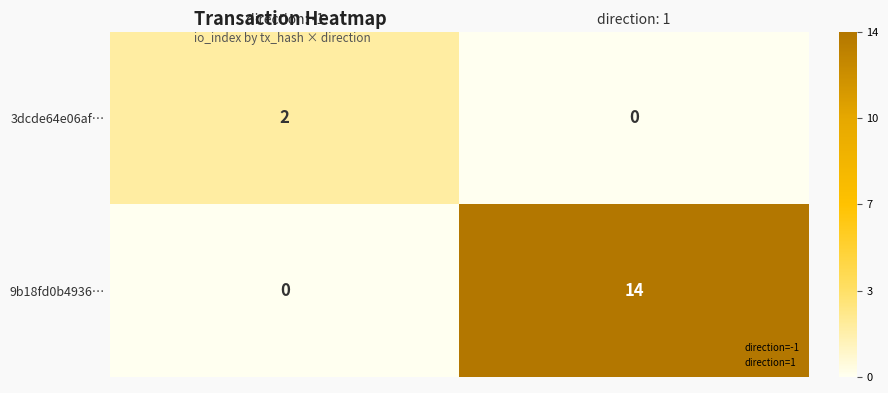

Rank the series by their maximum value, from lowest to highest.

3dcde64e06af…, 9b18fd0b4936…